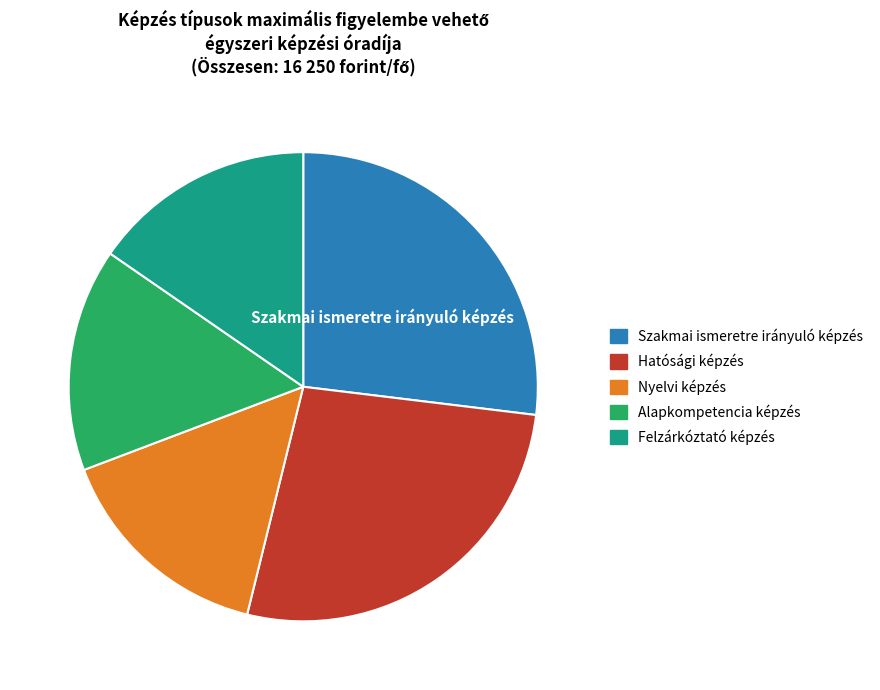

Does any single category account for the majority?

No